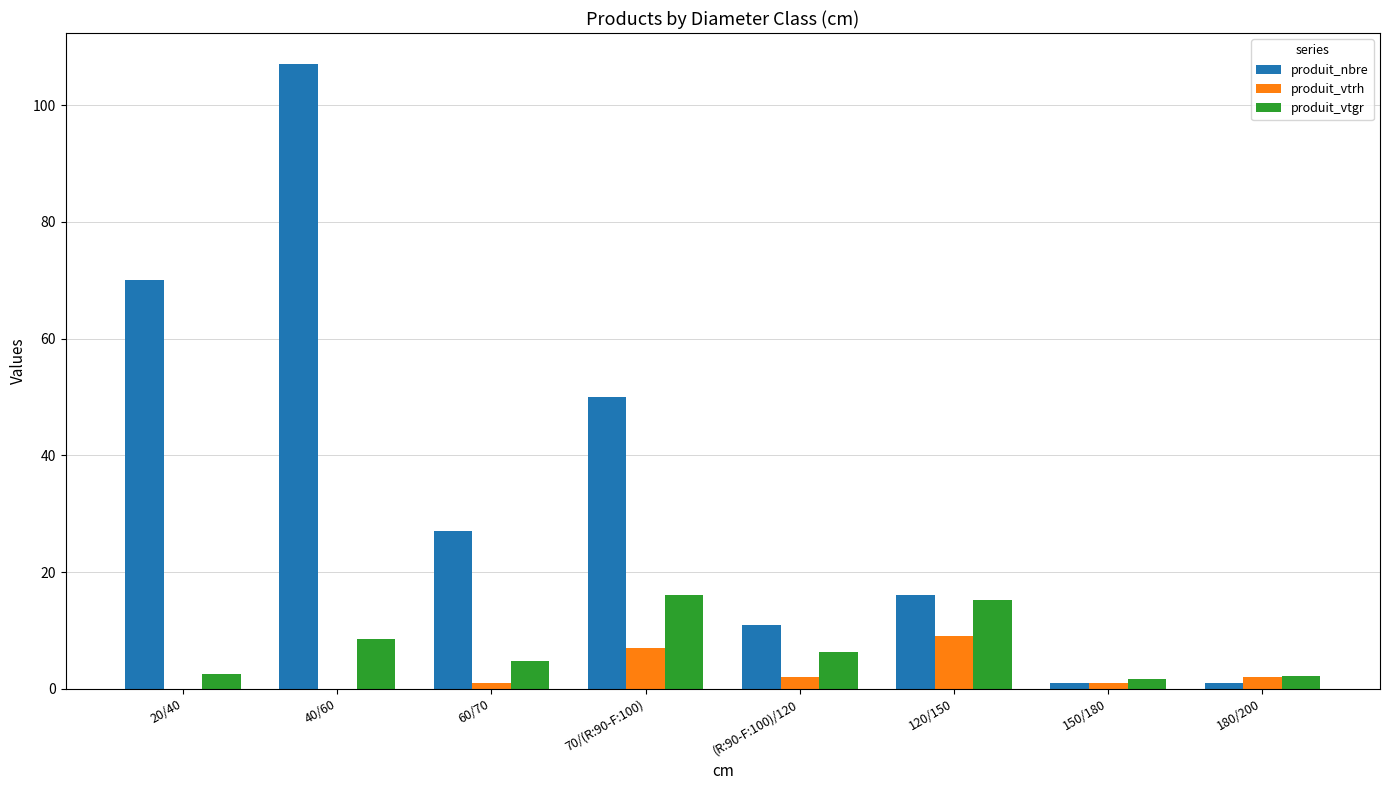

What is the sum of all produit_vtgr values?

57.6